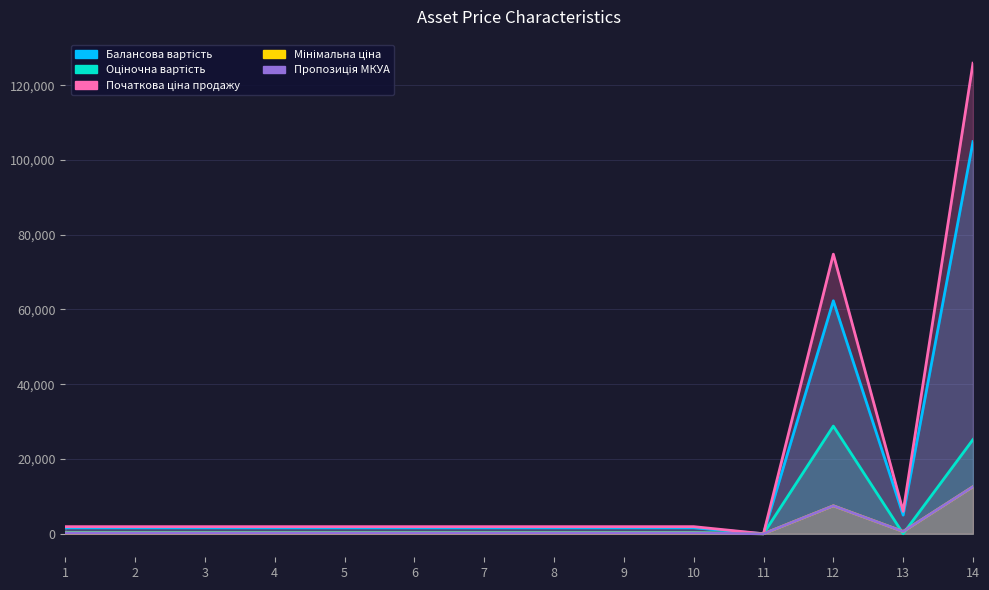

At how many categories does at least one series exceed 78943?

1